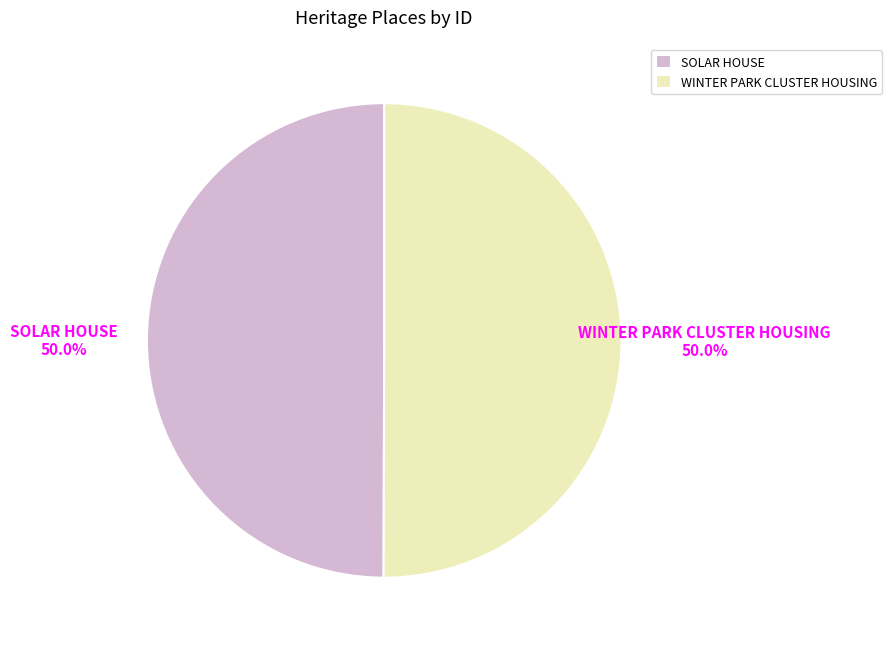

What percentage is the SOLAR HOUSE slice, to the nearest percent?

50%